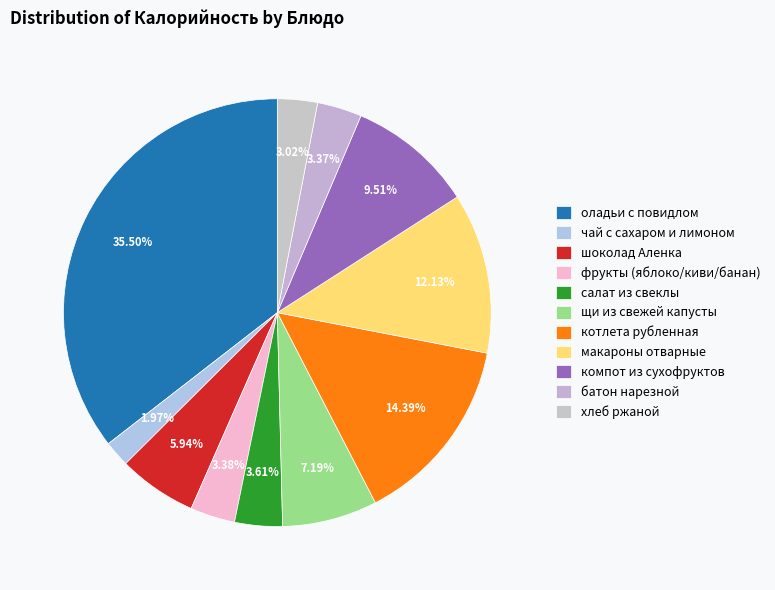

Is there any slice that represents more than half of the pie?

No